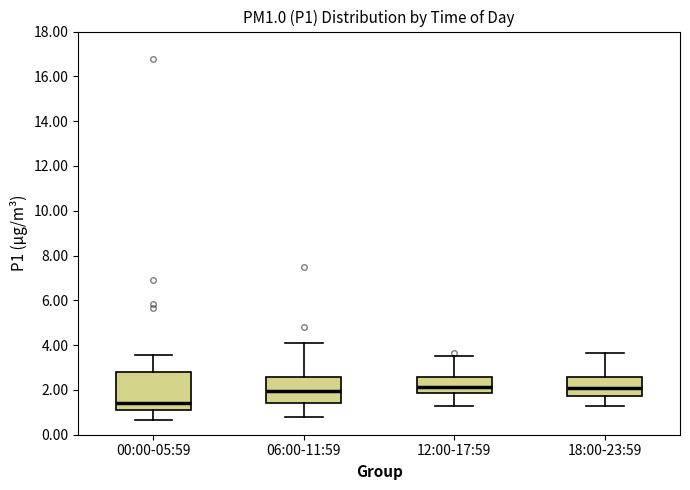

Reading left to right, read every box against the y-axis: the position of its median line, the range the box covers, and the ends of its whiskers. The values are not printed on the chart, so give them approximately, as read against the axis.

00:00-05:59: median 1.4, box 1.2 to 2.8, whiskers 0.6 to 3.6
06:00-11:59: median 2.0, box 1.4 to 2.6, whiskers 0.8 to 4.2
12:00-17:59: median 2.2, box 1.8 to 2.6, whiskers 1.4 to 3.6
18:00-23:59: median 2.2, box 1.8 to 2.6, whiskers 1.4 to 3.6